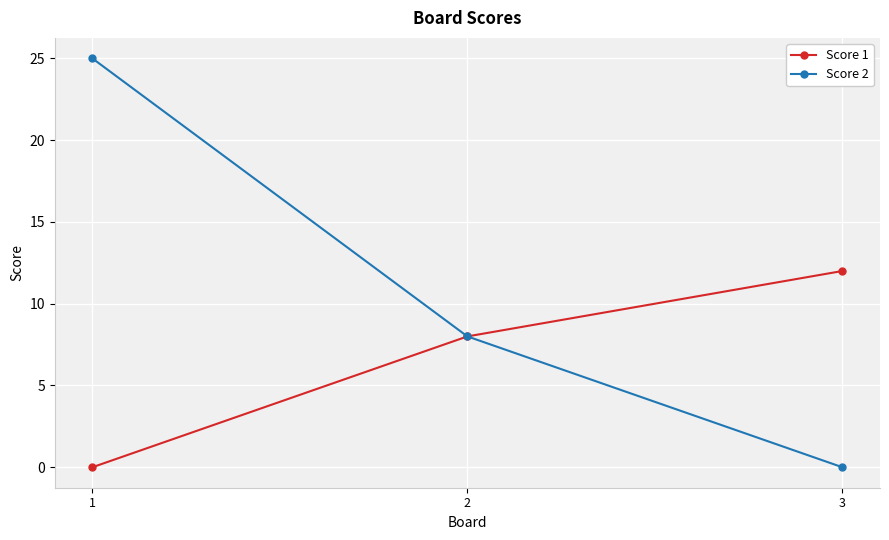

What are all the series names shown in the legend?

Score 1, Score 2